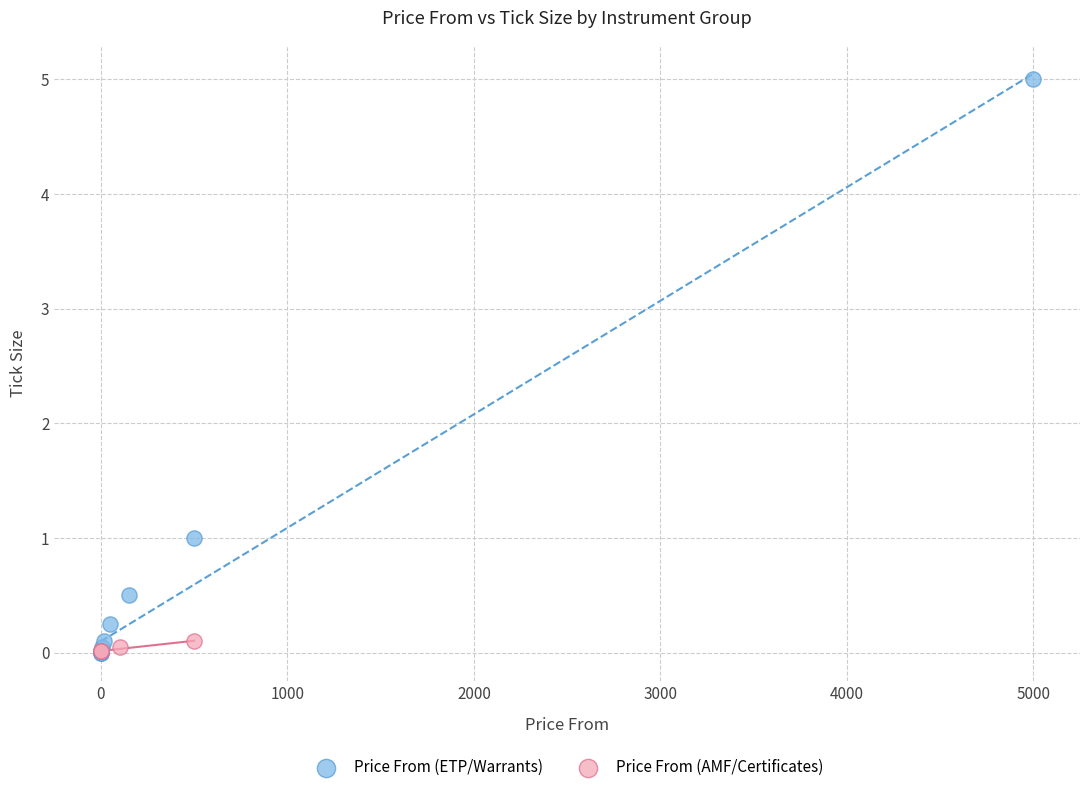

Which series has the largest Y range (max minus min)?

Price From (ETP/Warrants)